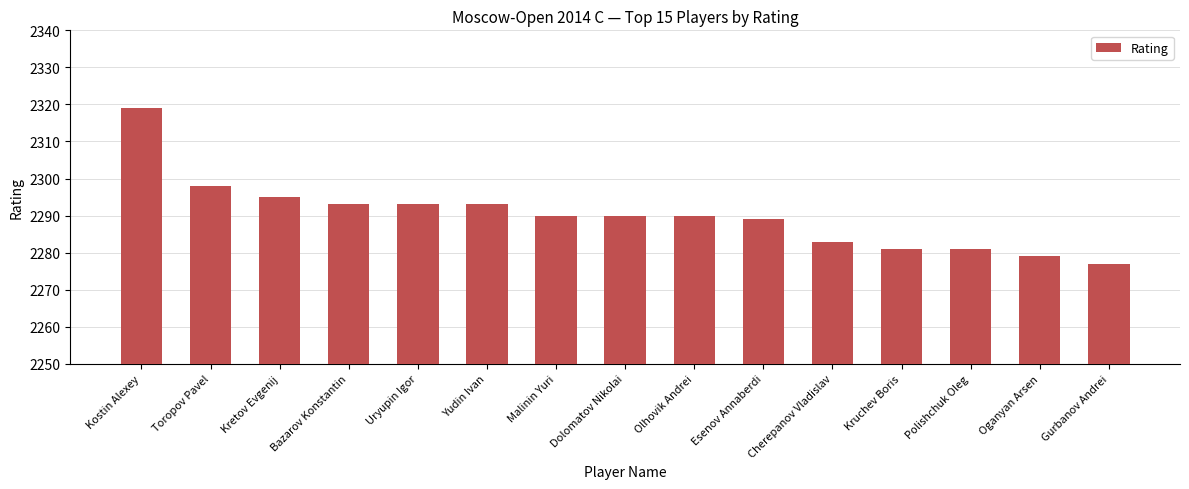

The chart shows a value of 2290 at Olhovik Andrei. True or false?

True